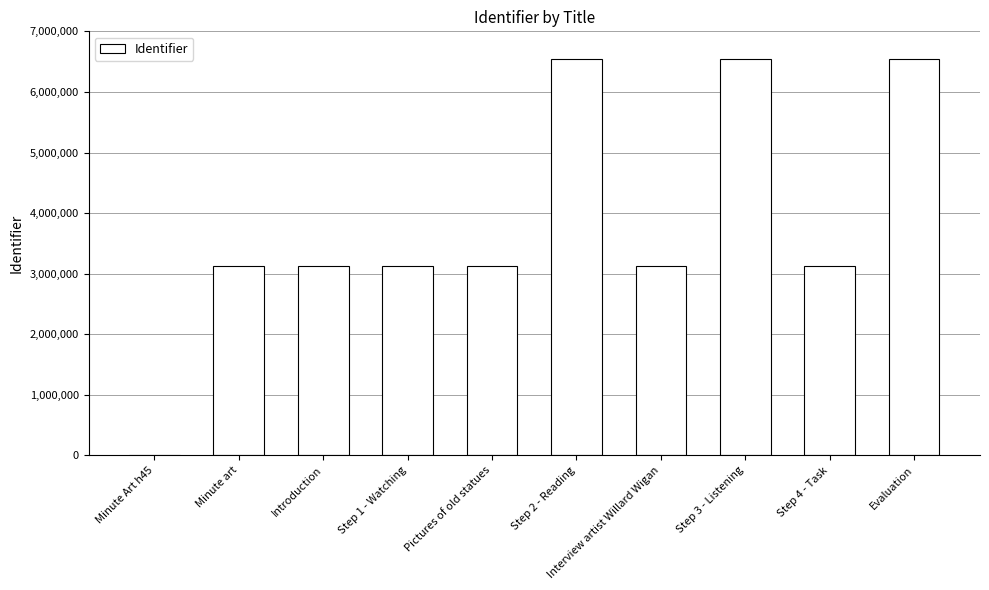

At which label does the data first exceed 3132785?

Step 2 - Reading